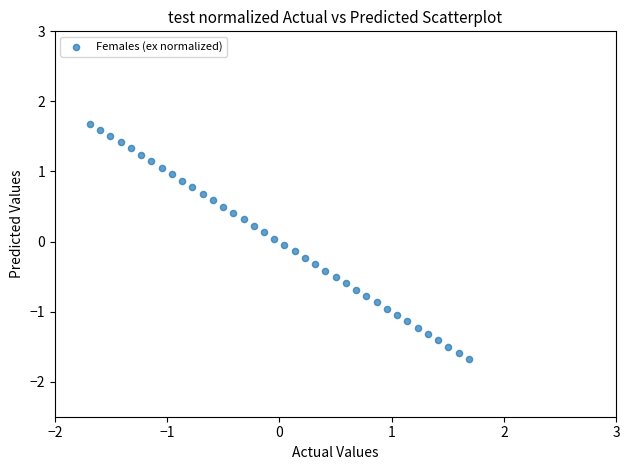

What is the range of X values (max minus min)?

3.4